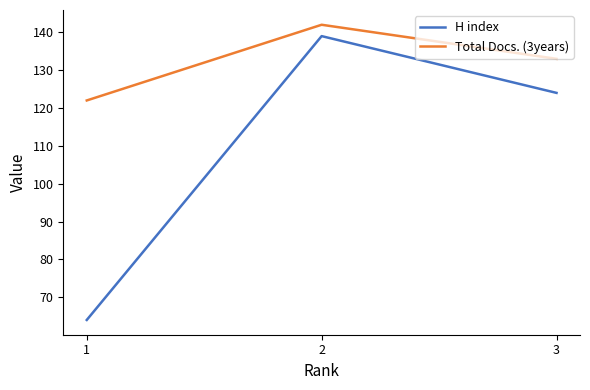

Reading left to right, list all the values displayed in this chart.

H index: 64	139	124
Total Docs. (3years): 122	142	133